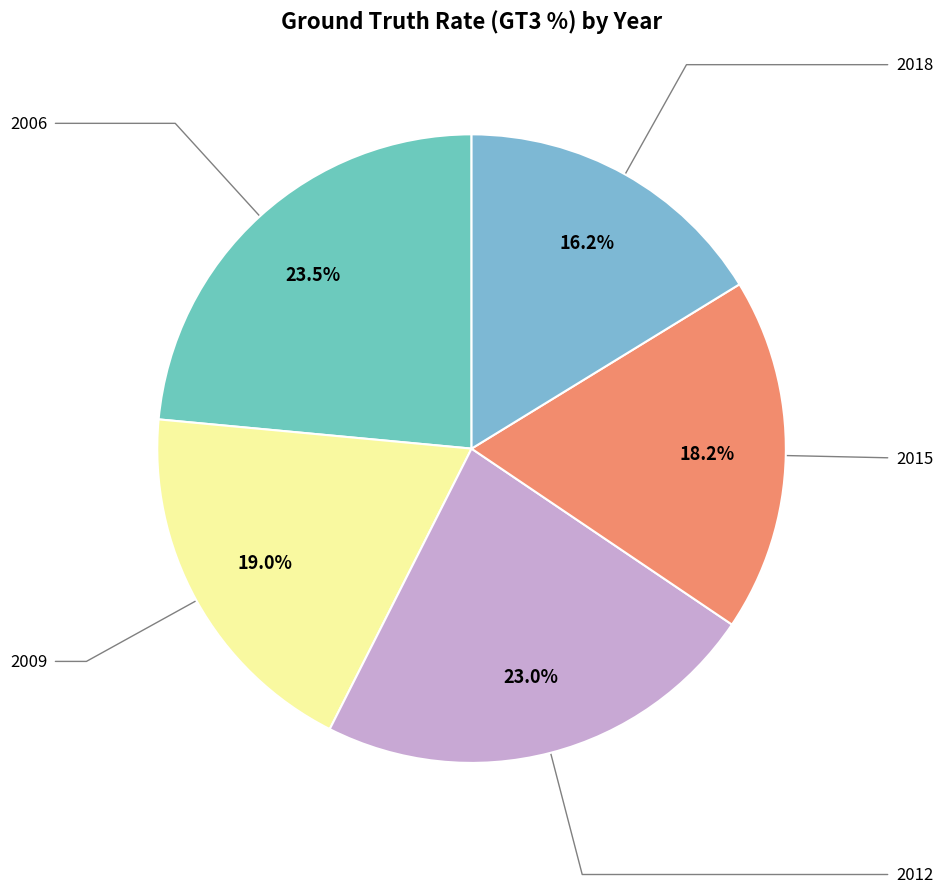

Count the number of slices in the pie.

5